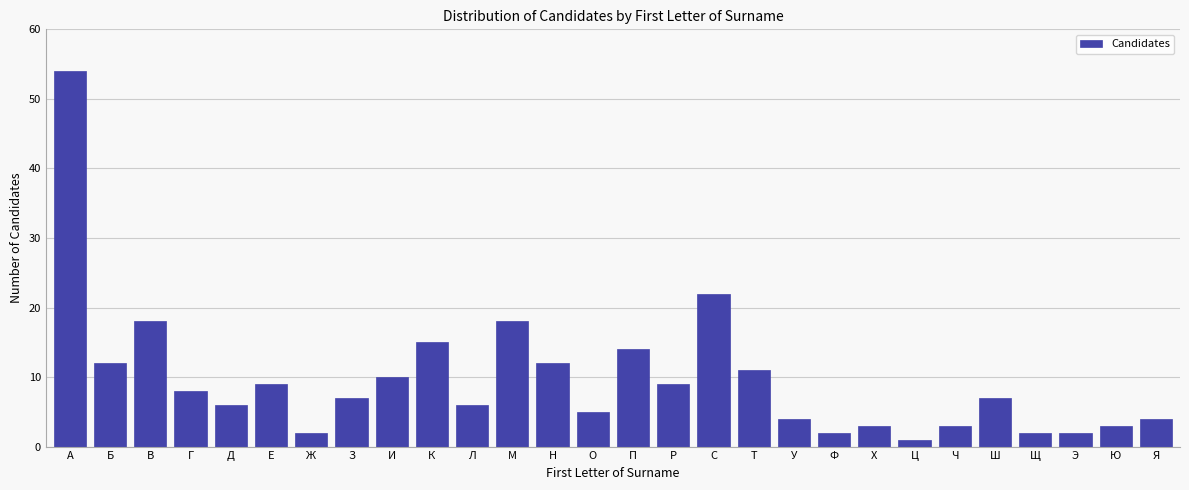

Reading left to right, what are all the values shown in this chart?

54	12	18	8	6	9	2	7	10	15	6	18	12	5	14	9	22	11	4	2	3	1	3	7	2	2	3	4